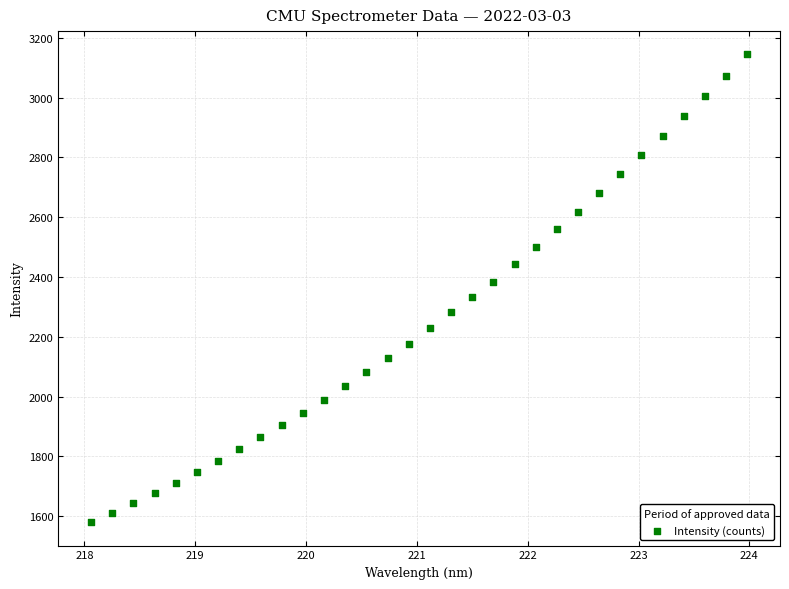

What is the range of X values (max minus min)?

5.9